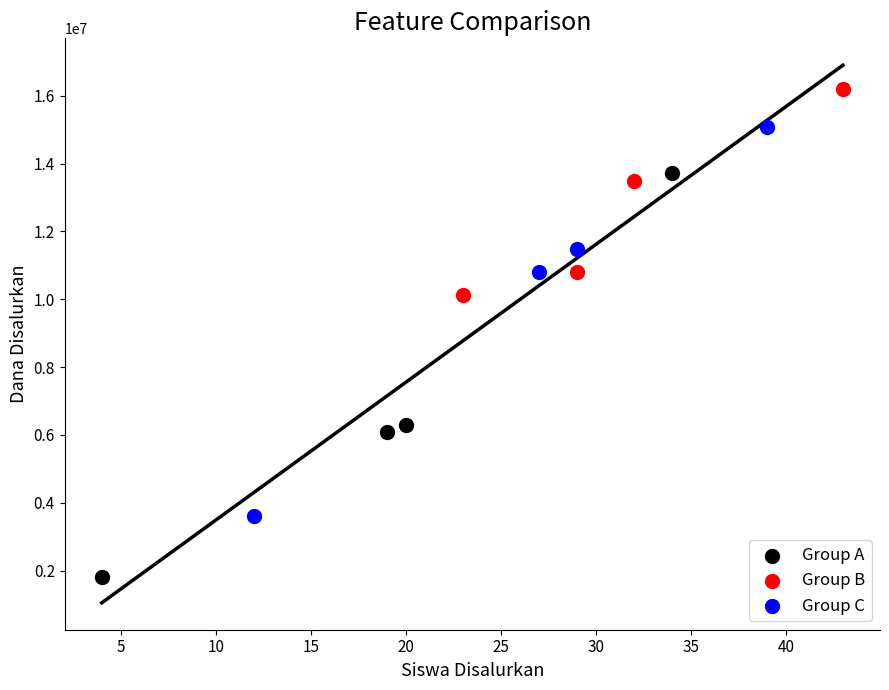

Which series contains the highest Y value?

Group B